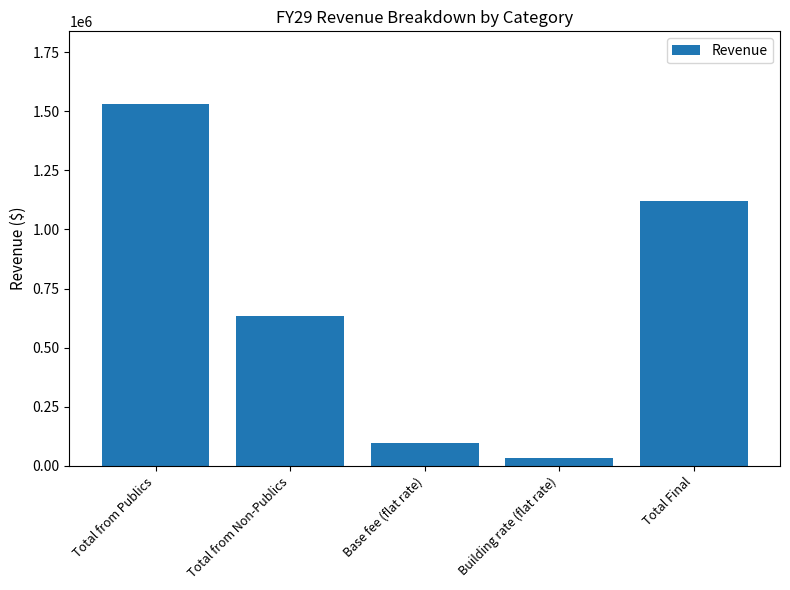

What is the change in value from Total from Publics to Building rate (flat rate)?

-1497420.8